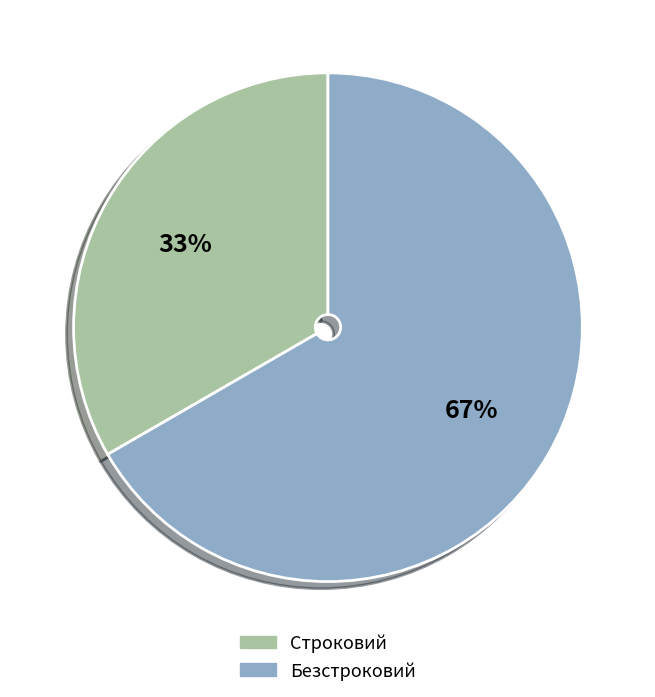

Is there a majority slice in this chart?

Yes